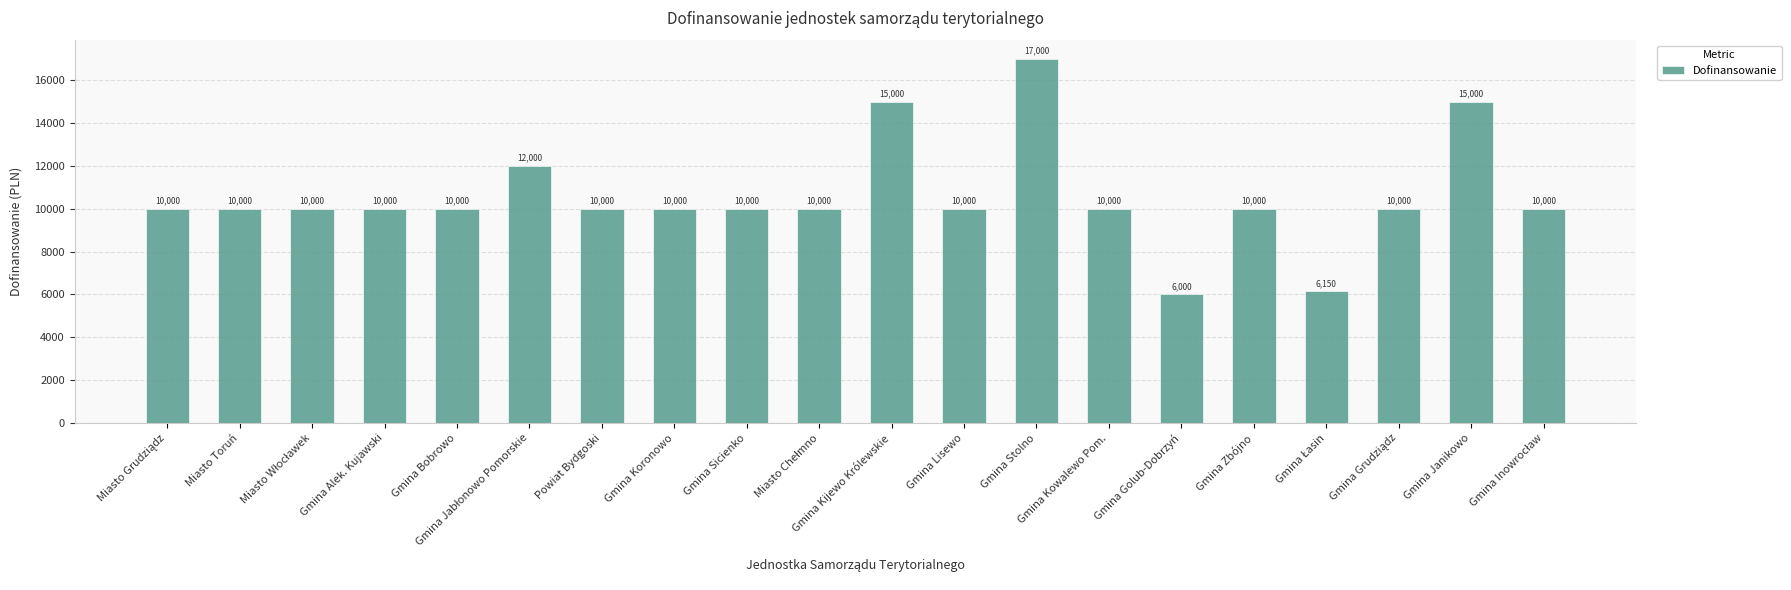

Is it true that the value at Gmina Alek. Kujawski is 10000?

True